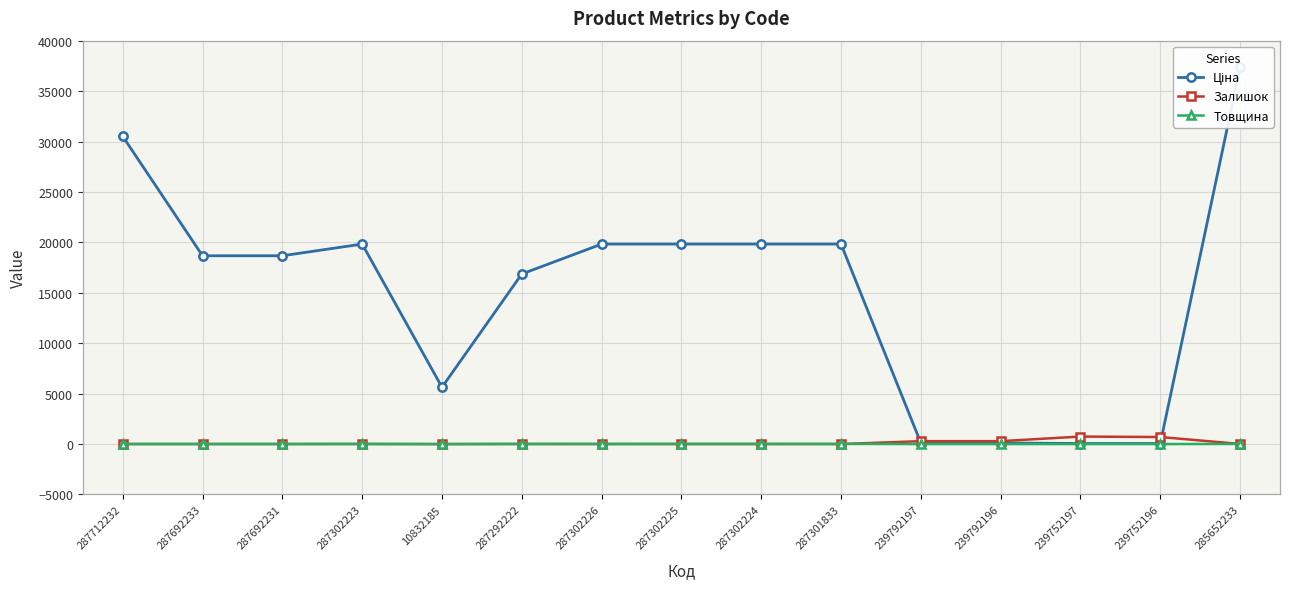

The Товщина series shows 12.0 at 287712232. True or false?

True